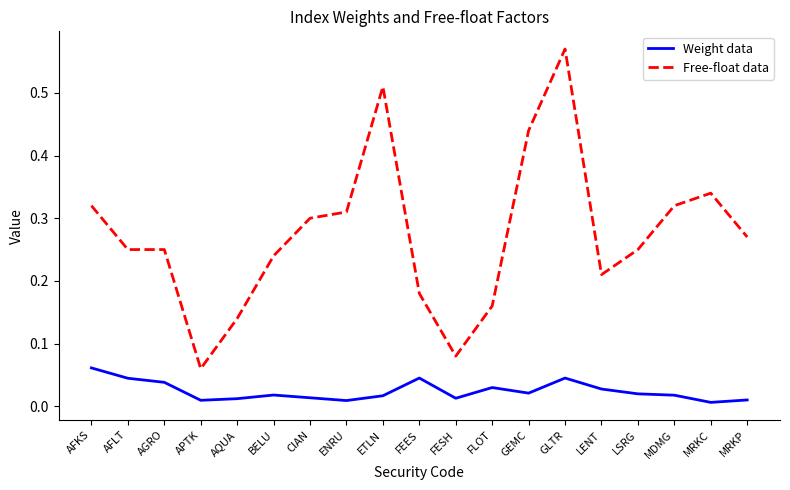

Rank the series by their average value, from lowest to highest.

Weight data, Free-float data